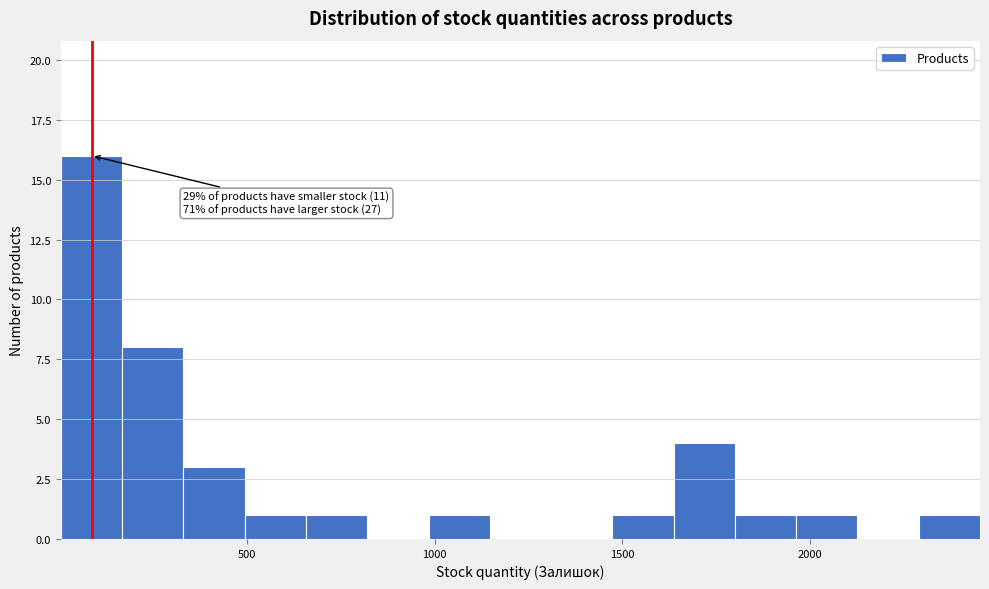

Read against the x-axis, roughly where is the centre of the tallest bar?

100